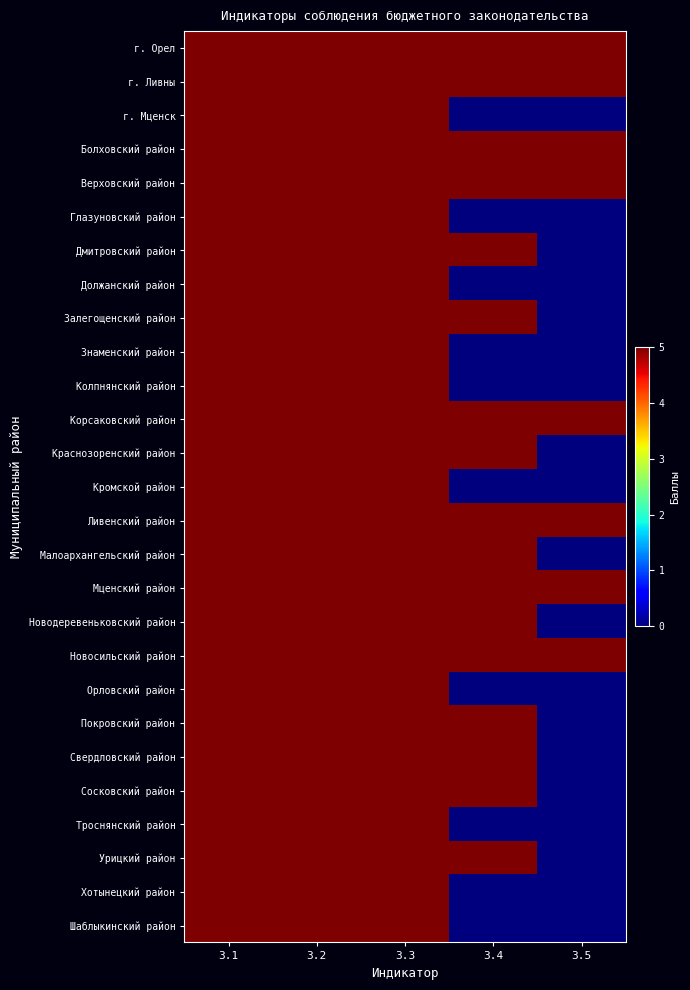

At how many categories does at least one series exceed 0?

5